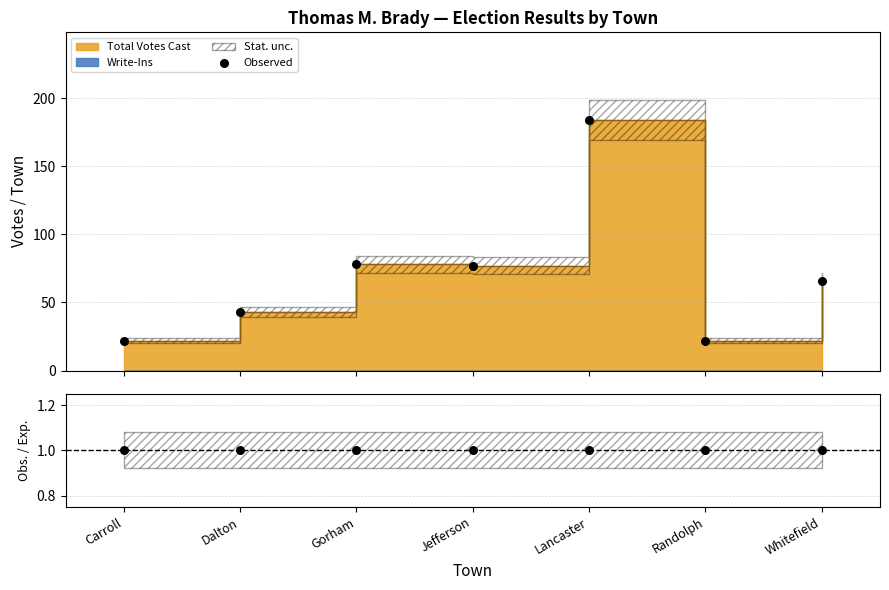

At how many categories does at least one series exceed 47?

4